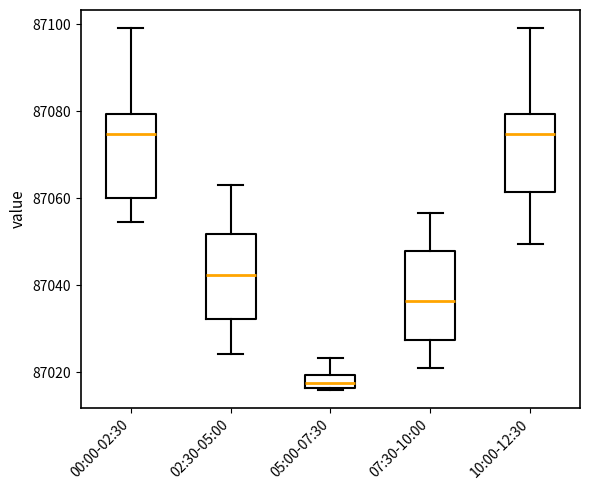

Reading left to right, read every box against the y-axis: the position of its median line, the range the box covers, and the ends of its whiskers. The values are not printed on the chart, so give them approximately, as read against the axis.

00:00-02:30: median 87074, box 87060 to 87080, whiskers 87054 to 87100
02:30-05:00: median 87042, box 87032 to 87052, whiskers 87024 to 87064
05:00-07:30: median 87018, box 87016 to 87020, whiskers 87016 to 87024
07:30-10:00: median 87036, box 87028 to 87048, whiskers 87020 to 87056
10:00-12:30: median 87074, box 87062 to 87080, whiskers 87050 to 87100